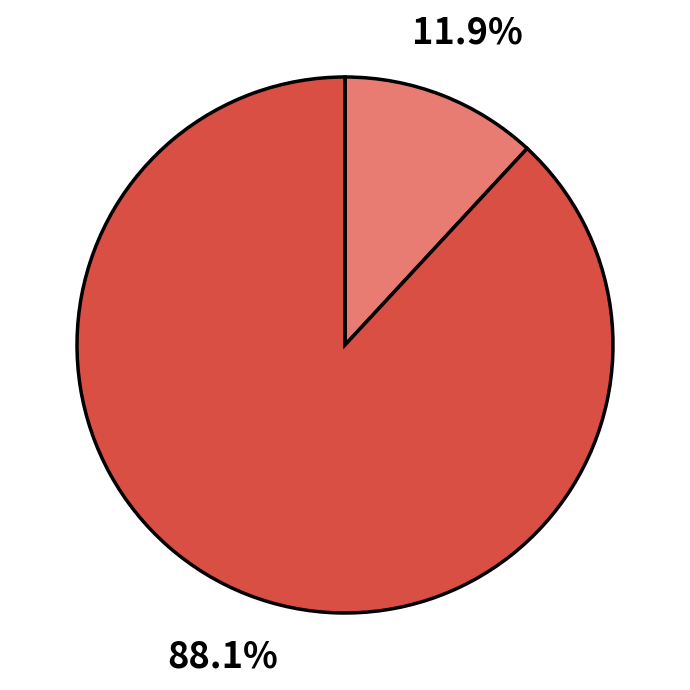

How many slices are in this pie chart?

2